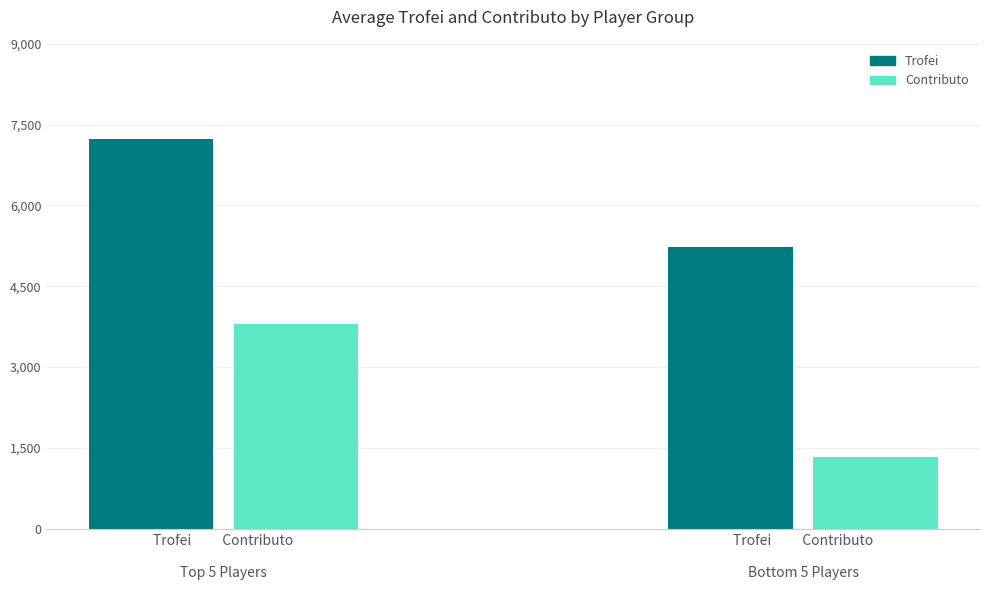

What position from the right is Trofei          Contributo

Bottom 5 Players?

1